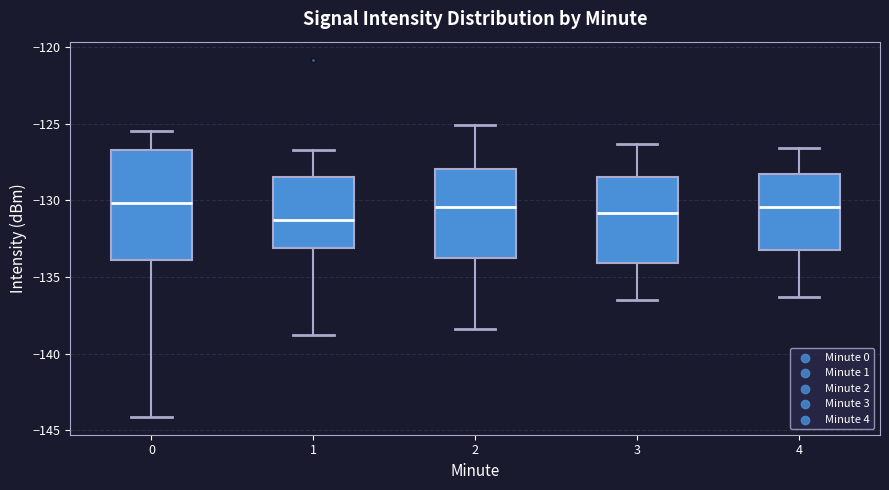

Reading left to right, read every box against the y-axis: the position of its median line, the range the box covers, and the ends of its whiskers. The values are not printed on the chart, so give them approximately, as read against the axis.

0: median -130.0, box -134.0 to -126.5, whiskers -144.0 to -125.5
1: median -131.5, box -133.0 to -128.5, whiskers -139.0 to -126.5
2: median -130.5, box -133.5 to -128.0, whiskers -138.5 to -125.0
3: median -131.0, box -134.0 to -128.5, whiskers -136.5 to -126.5
4: median -130.5, box -133.0 to -128.5, whiskers -136.5 to -126.5